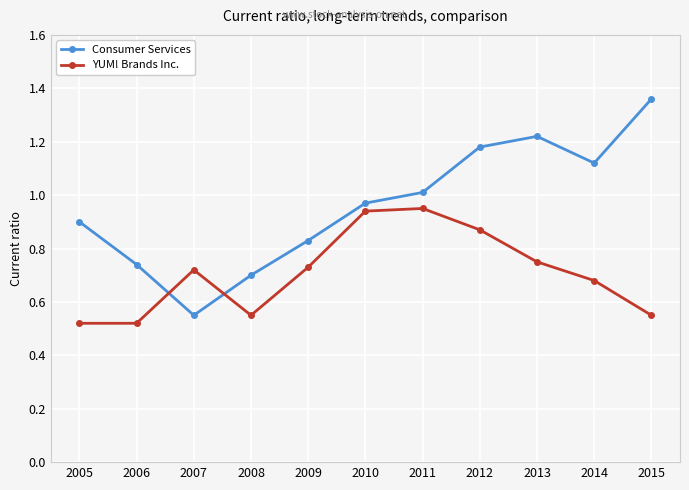

At which category does the chart reach its peak across all series?

2015